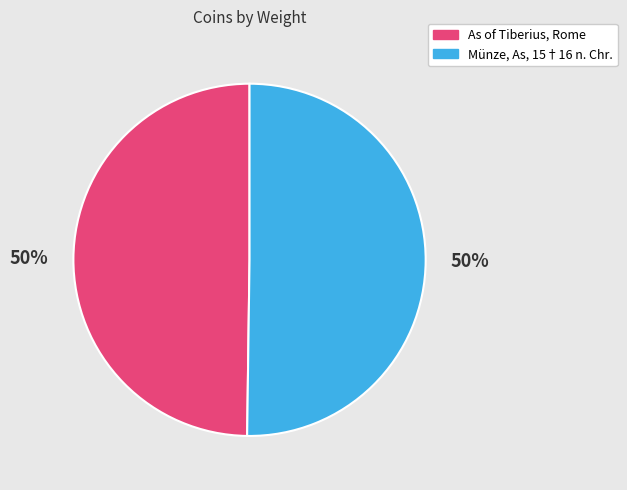

True or false: As of Tiberius, Rome accounts for 64% of the total.

False